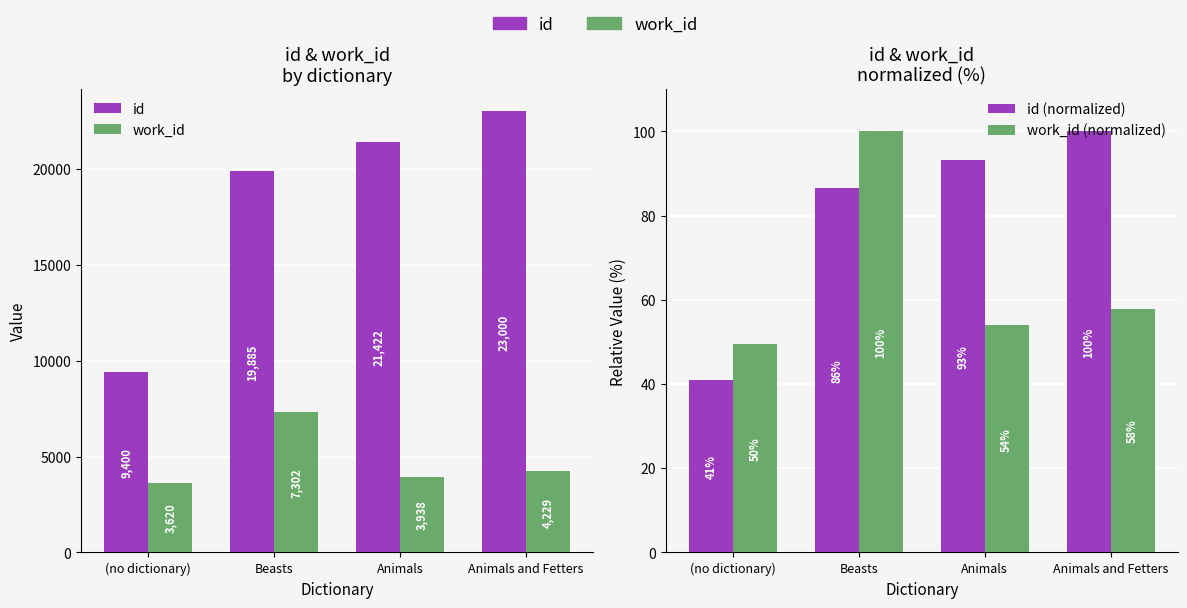

What is the total value across all series at Animals?

25507.1